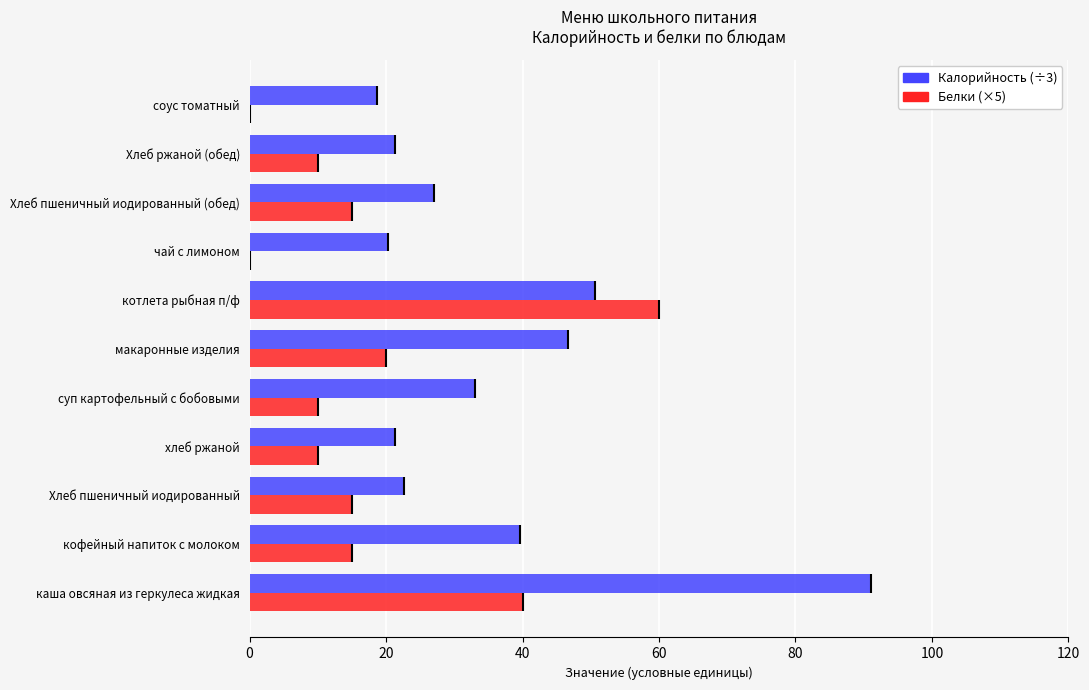

How many groups of bars are there?

11